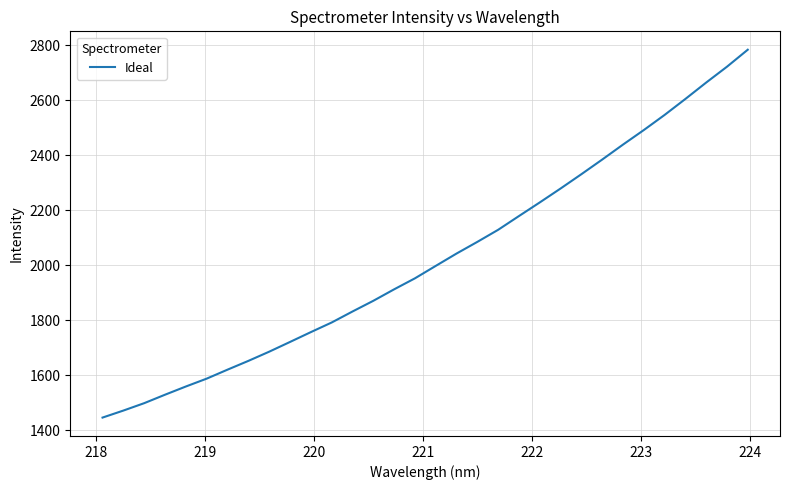

What is the average value?

2025.1